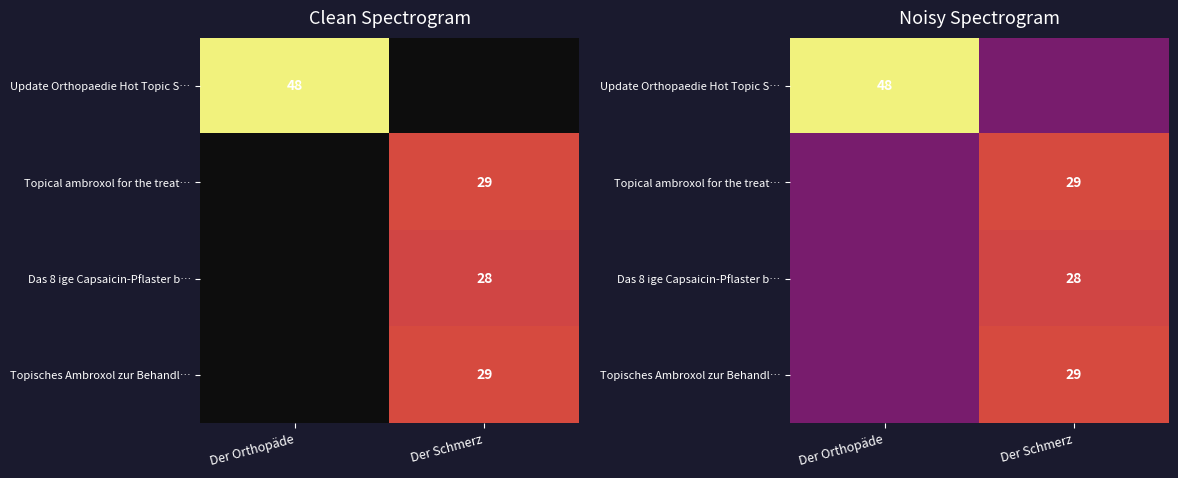

How many distinct data groups are displayed?

4